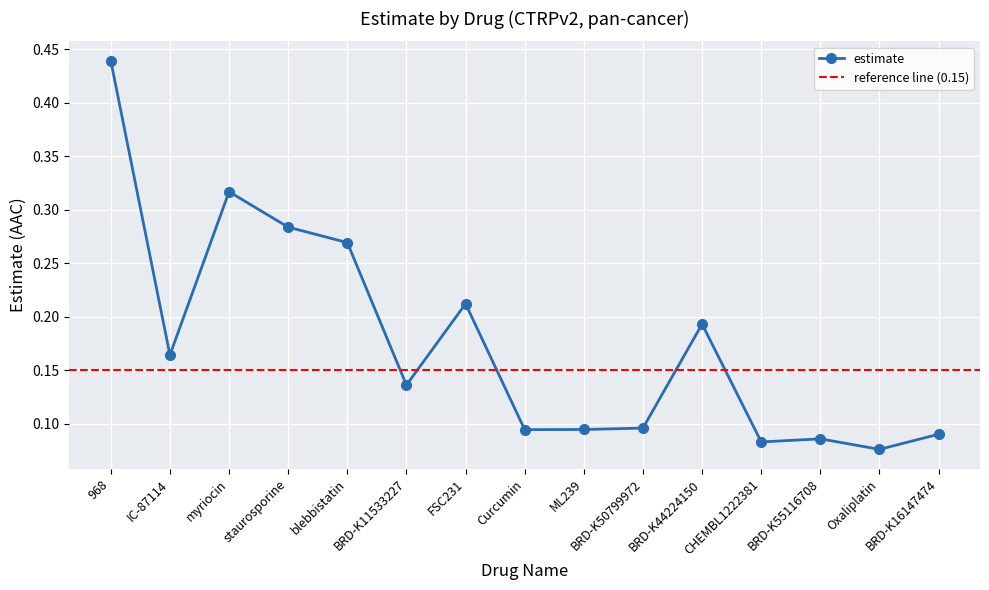

Reading left to right, list all the values displayed in this chart.

968=0.4	IC-87114=0.2	myriocin=0.3	staurosporine=0.3	blebbistatin=0.3	BRD-K11533227=0.1	FSC231=0.2	Curcumin=0.1	ML239=0.1	BRD-K50799972=0.1	BRD-K44224150=0.2	CHEMBL1222381=0.1	BRD-K55116708=0.1	Oxaliplatin=0.1	BRD-K16147474=0.1